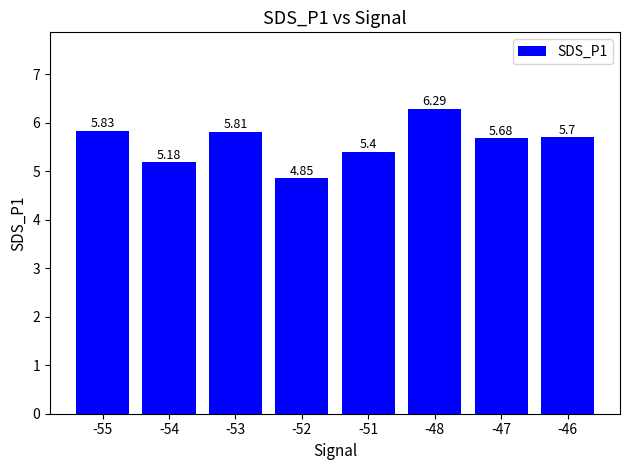

What is the sum of the values at -48 and -47?

12.0